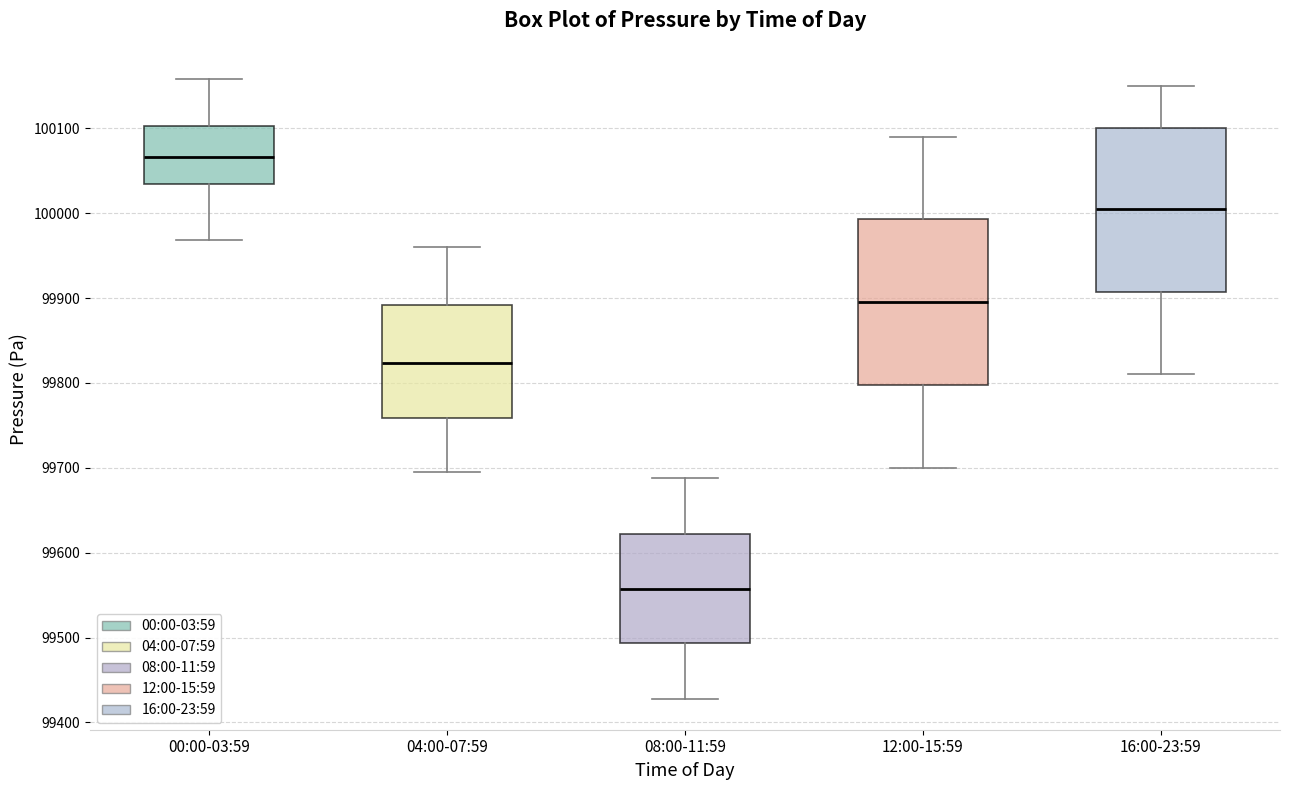

Where does the upper whisker of the box for 16:00-23:59 end on the y-axis? The values are not printed on the chart, so give them approximately, as read against the axis.

100150